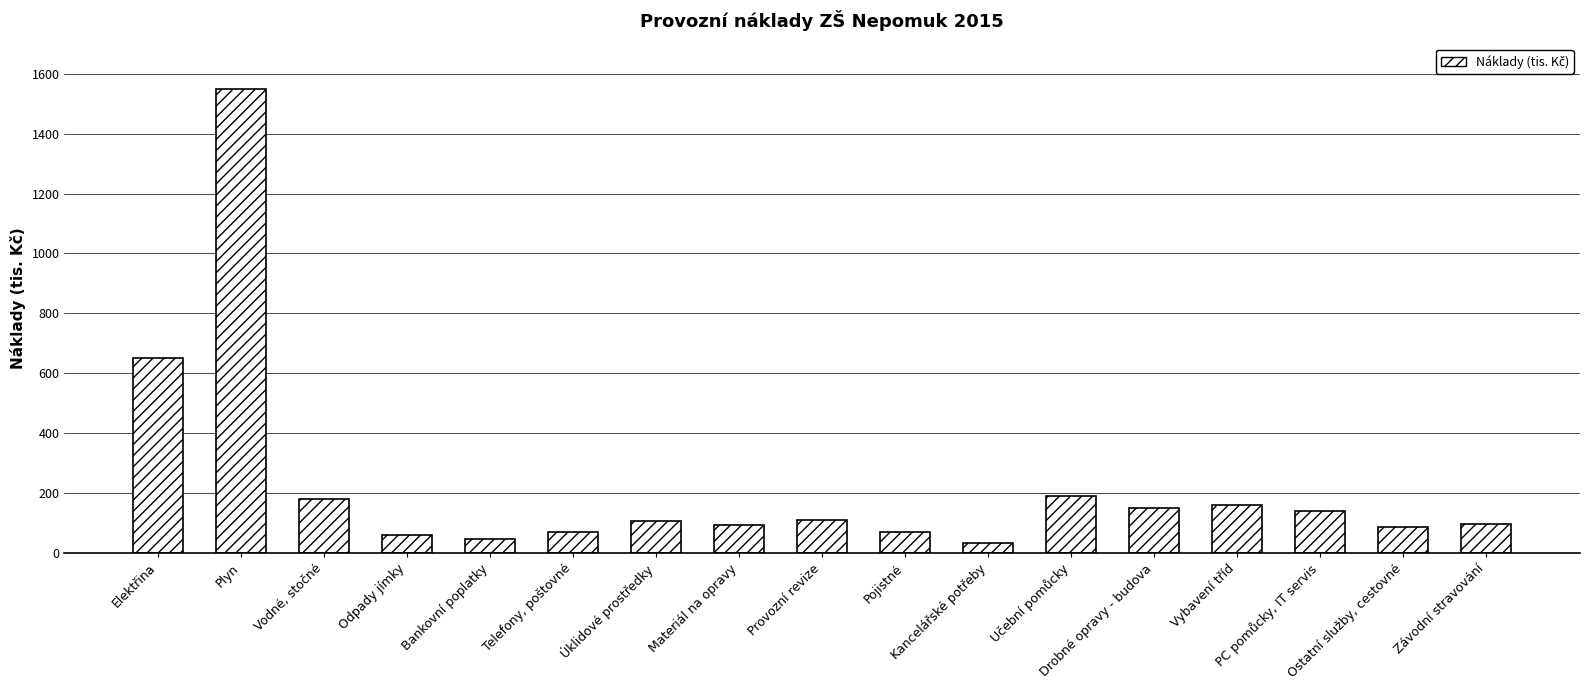

What is the change in value from Pojistné to Kancelářské potřeby?

-36